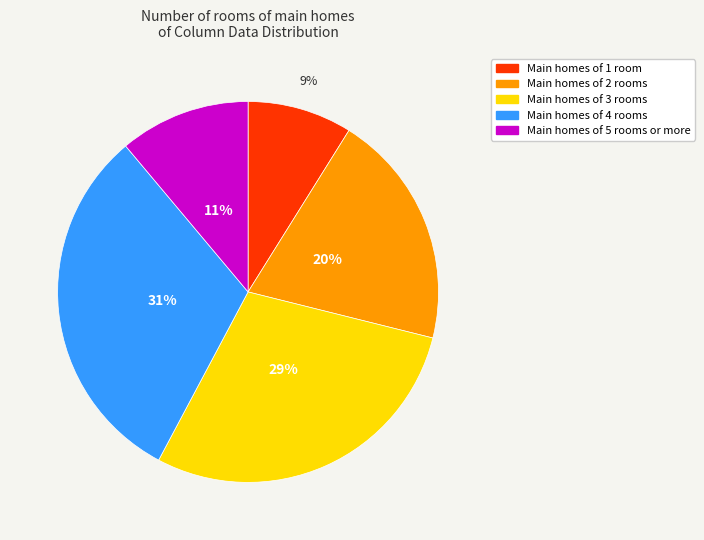

Is there any slice that represents more than half of the pie?

No